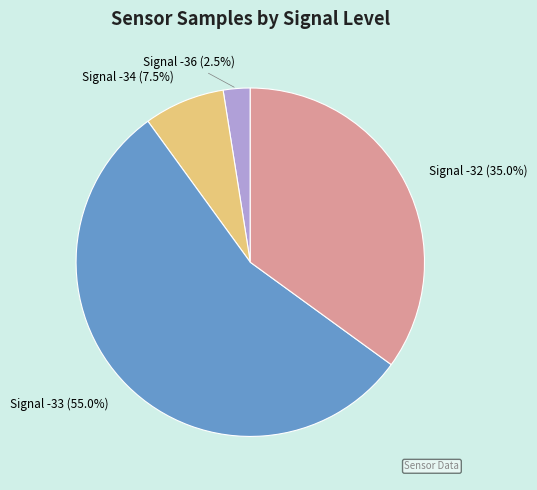

How many segments does this pie chart have?

4